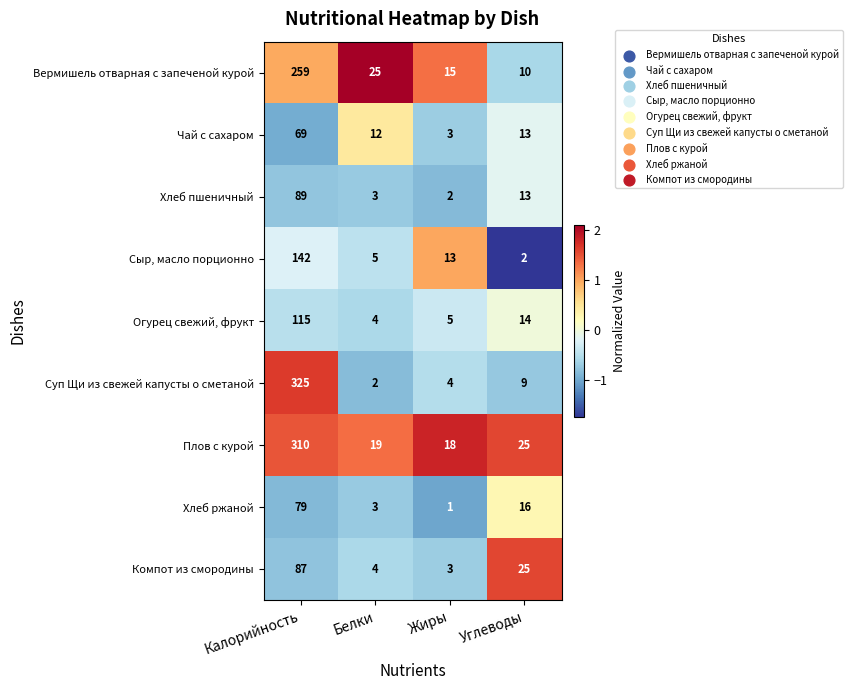

The value of Компот из смородины at Жиры is 3. True or false?

True